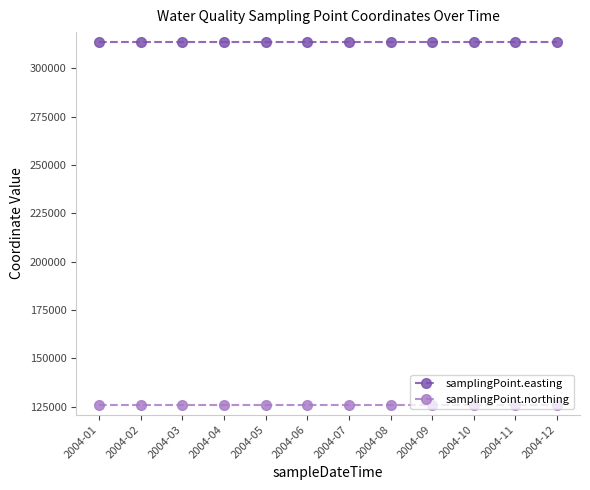

Does the chart display data point markers on the line(s)?

Yes